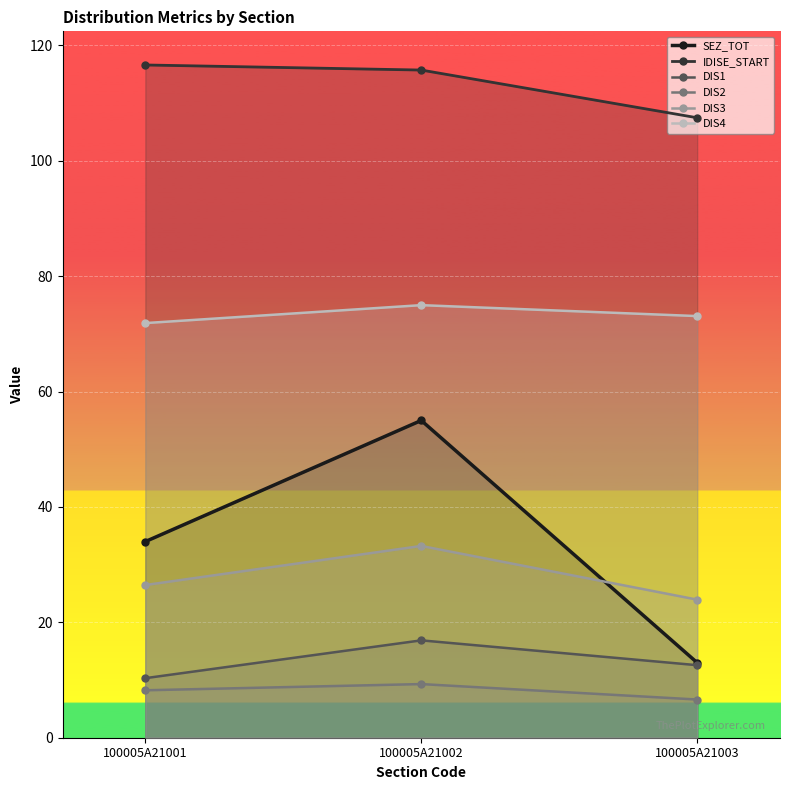

How many lines are shown in the chart?

6